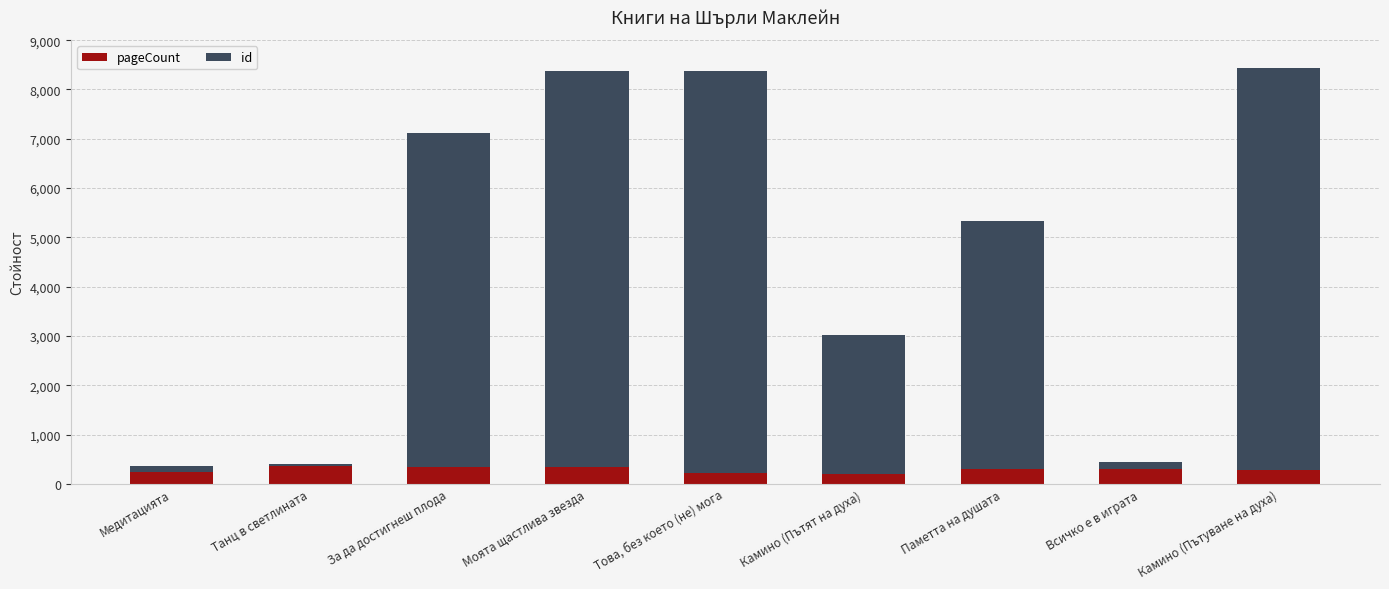

How many data points does each series have?

9